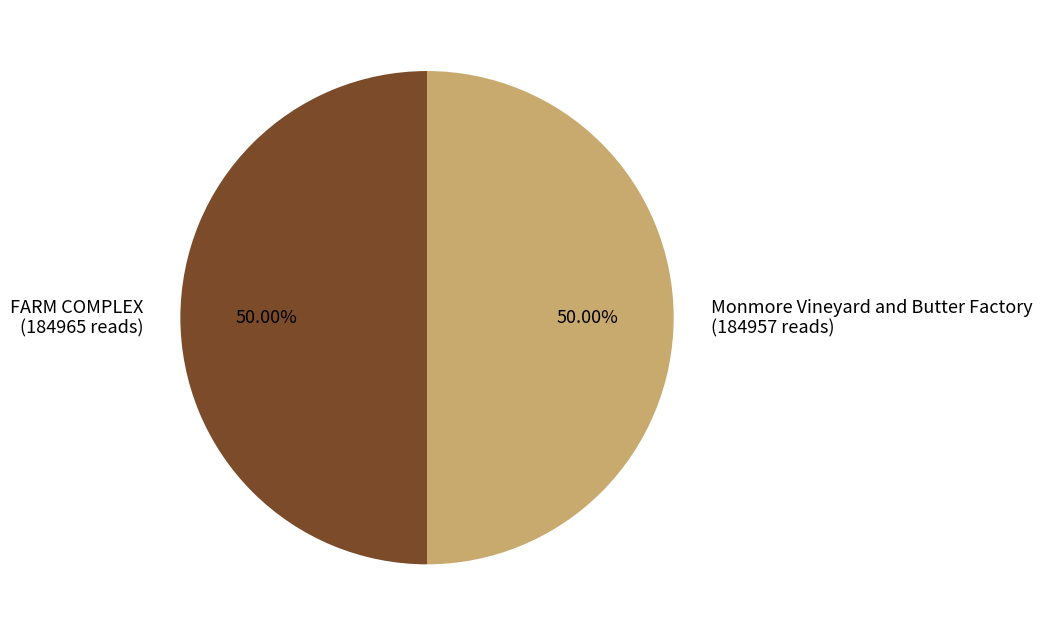

What is the ratio of the value at FARM COMPLEX (184965 reads) to the value at Monmore Vineyard and Butter Factory (184957 reads)?

1.0